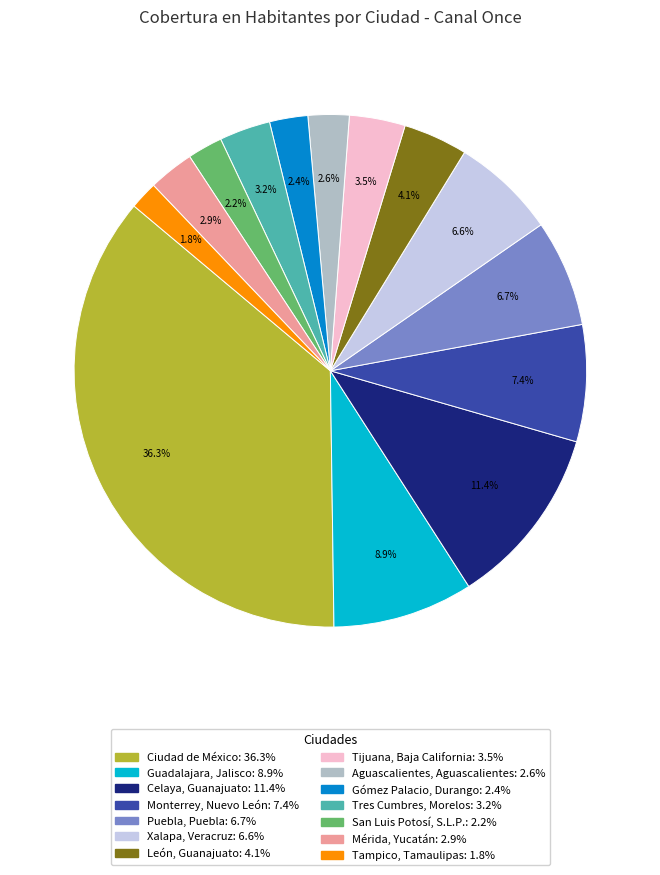

True or false: Tampico, Tamaulipas accounts for 8% of the total.

False